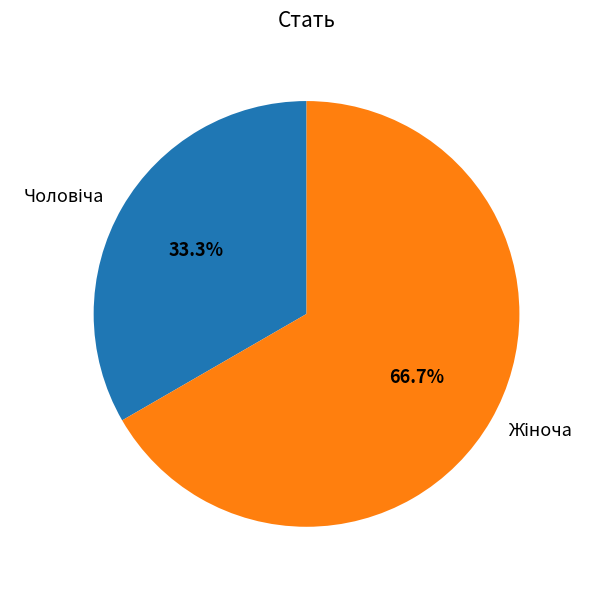

True or false: Жіноча accounts for 54% of the total.

False